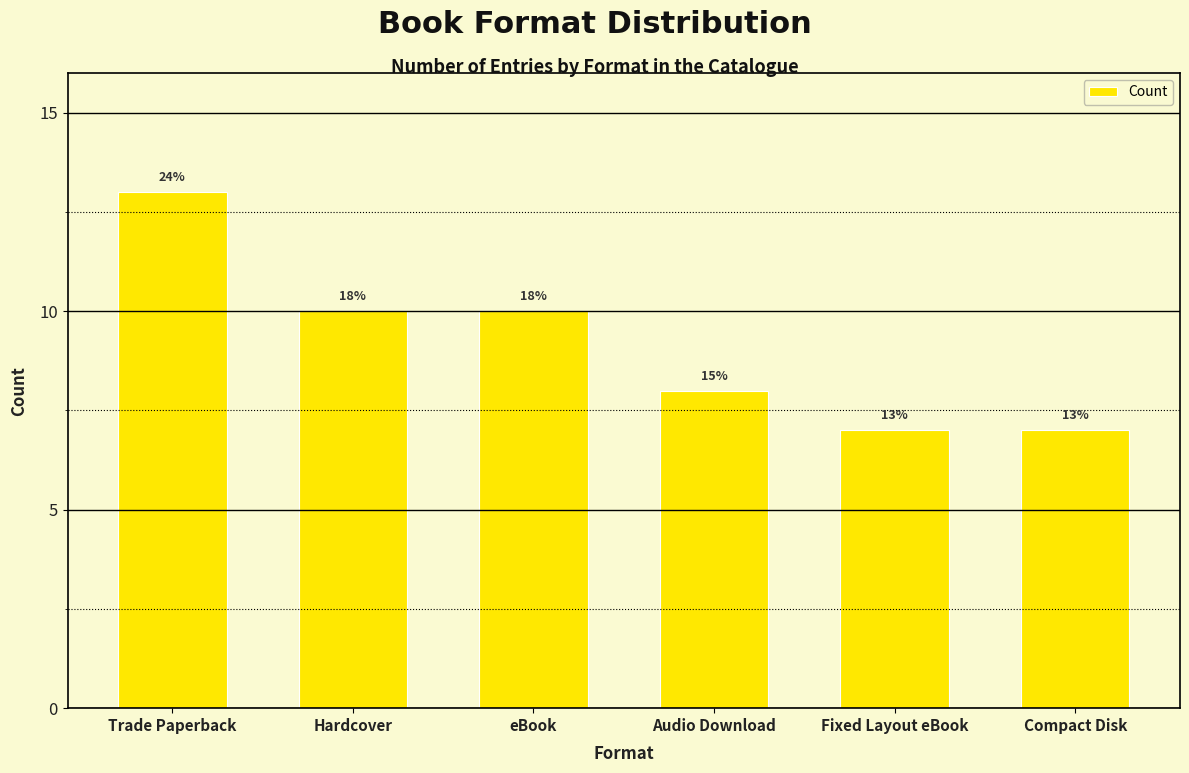

What is the change in value from eBook to Audio Download?

-2